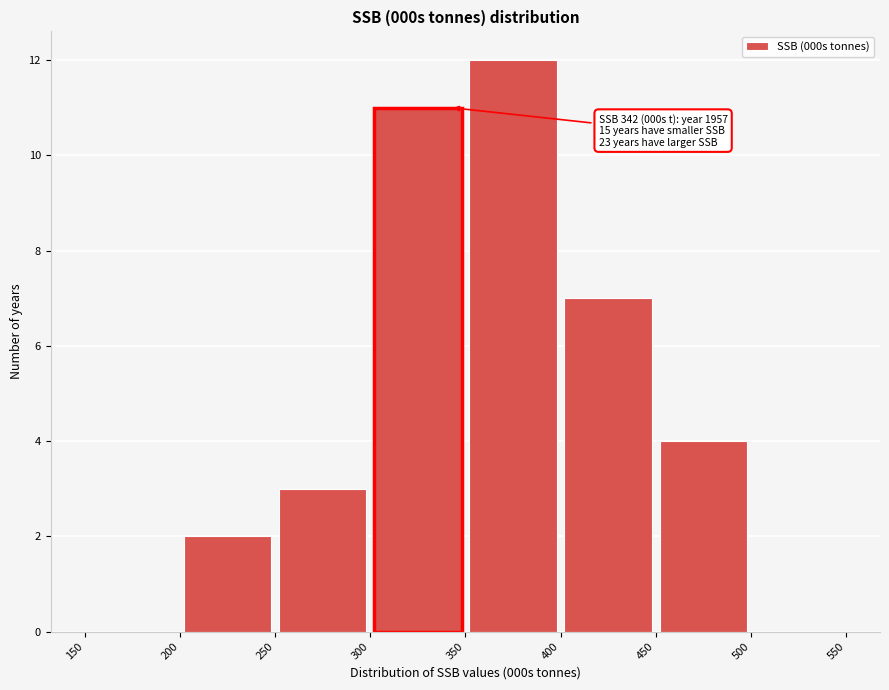

Which range on the x-axis has the tallest bar?

350 to 400